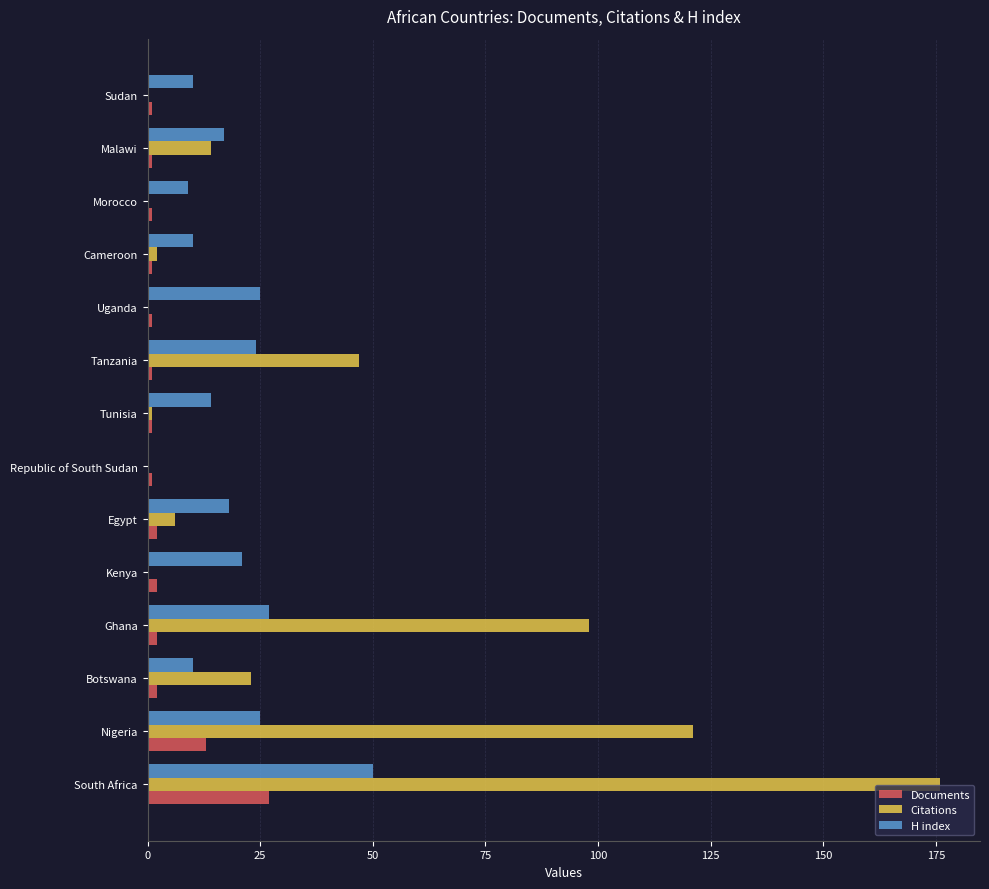

Is it true that Citations equals 5 at Malawi?

False